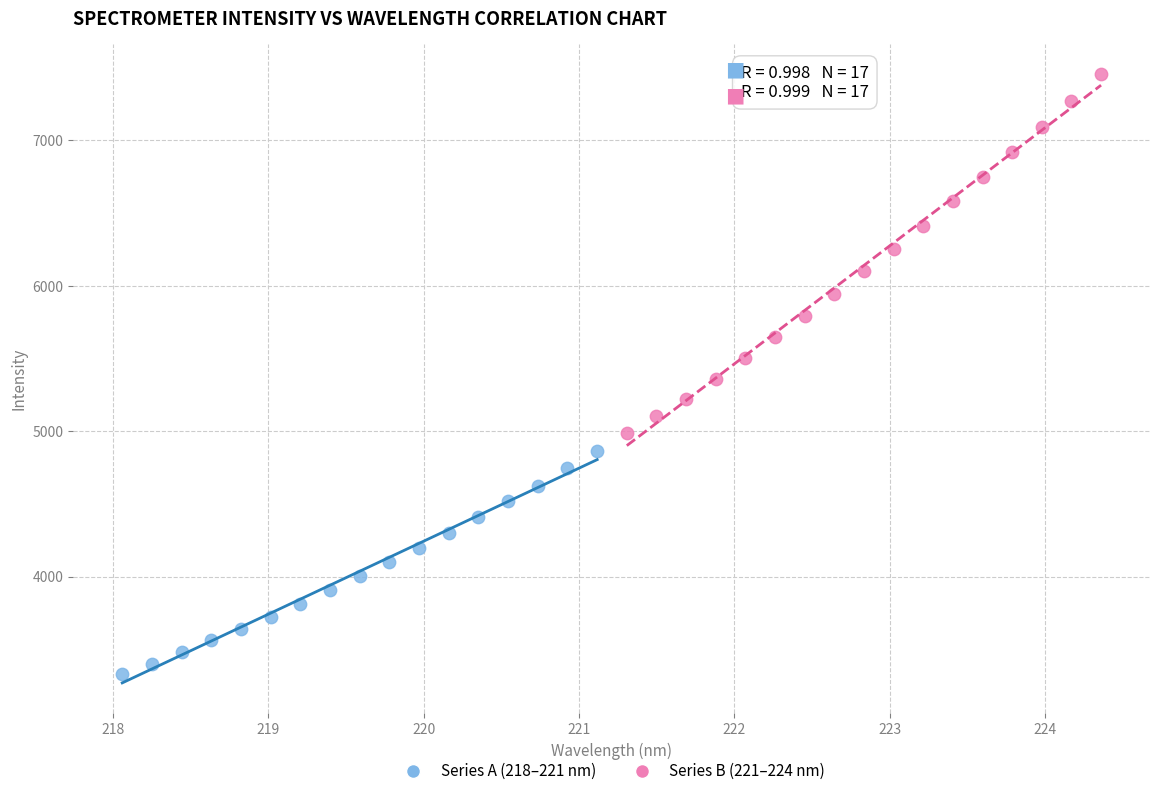

Which series contains the lowest Y value?

Series A (218–221 nm)